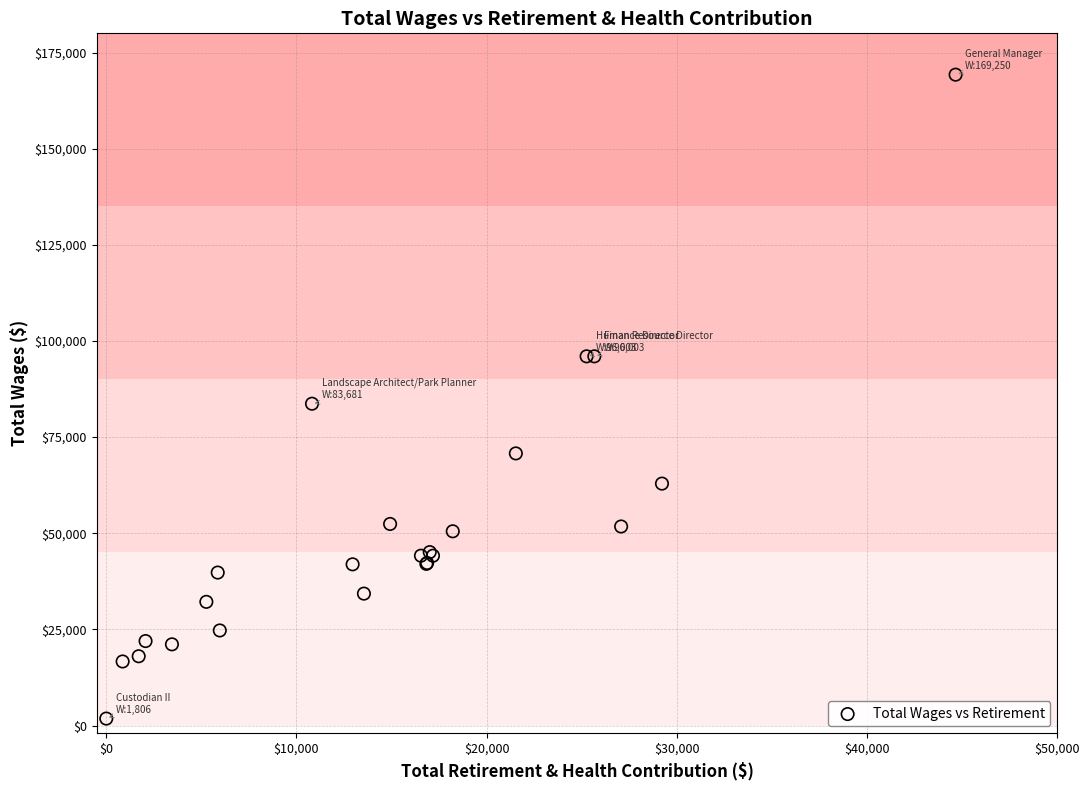

What Y value in the scatter plot is closest to 85528?

83681